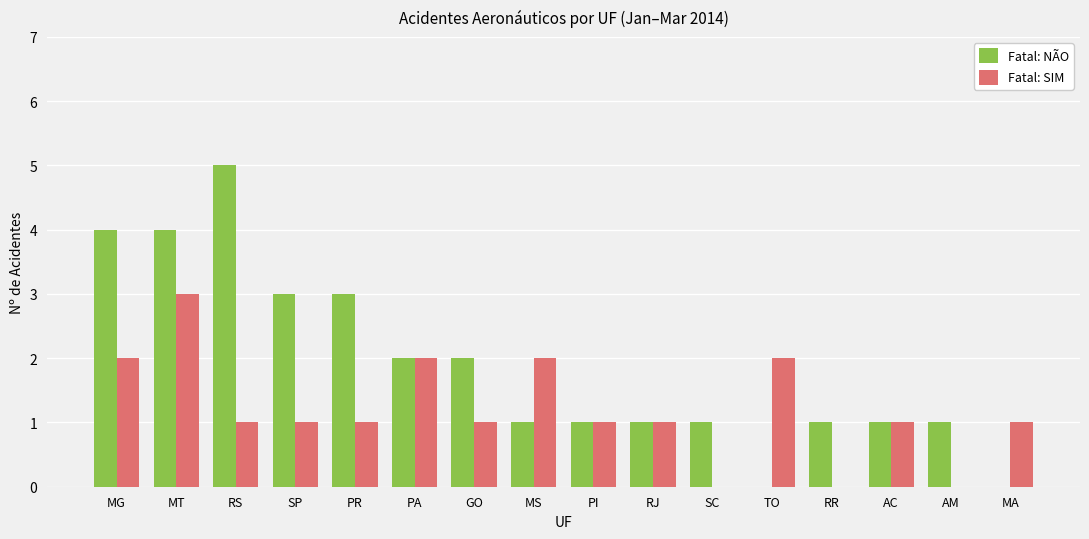

Which series has the largest total across all categories?

Fatal: NÃO